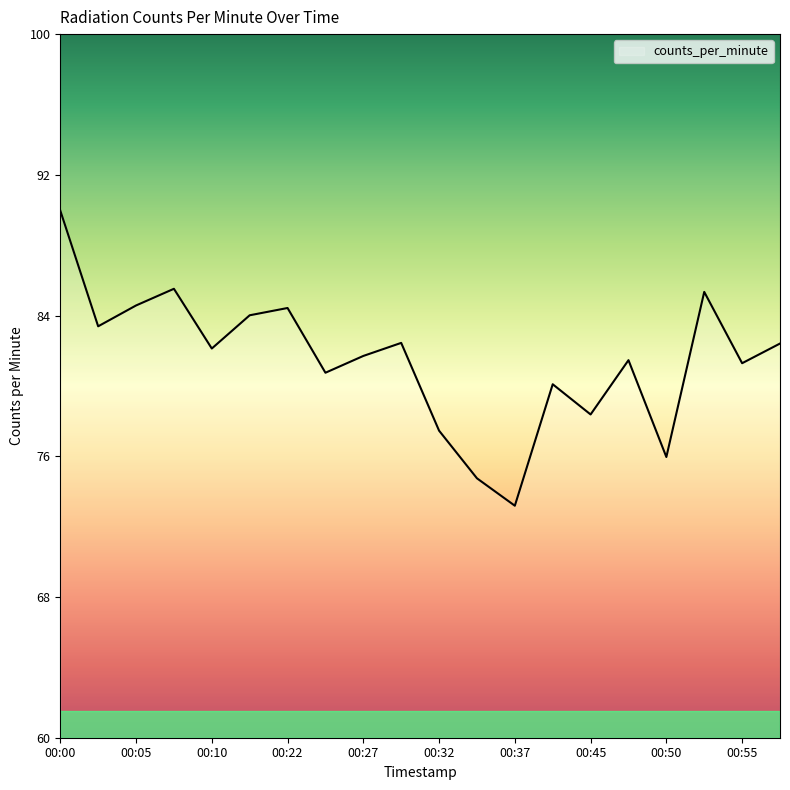

How many series are shown in this chart?

1